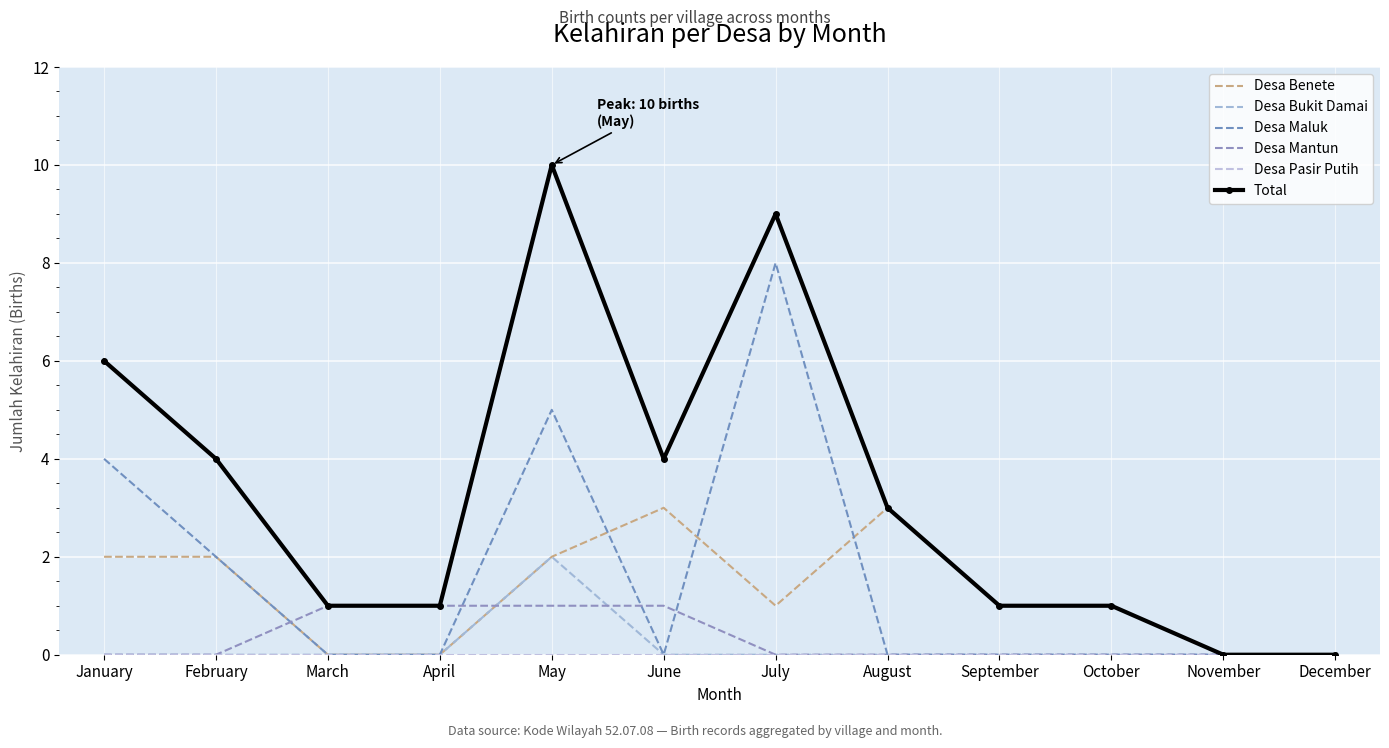

Which series has the widest spread of values?

Total